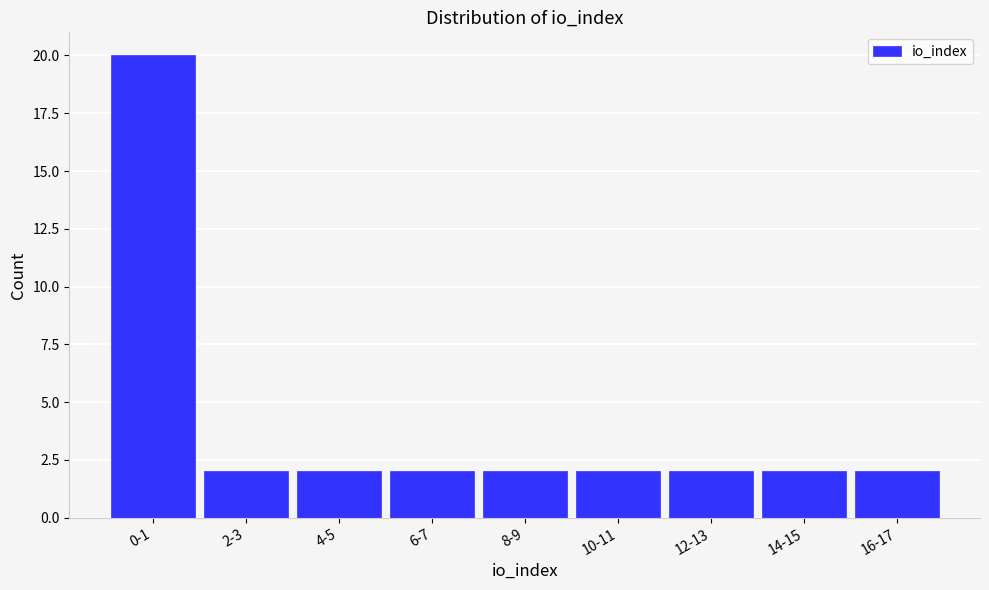

Reading left to right, what are all the values shown in this chart?

20	2	2	2	2	2	2	2	2